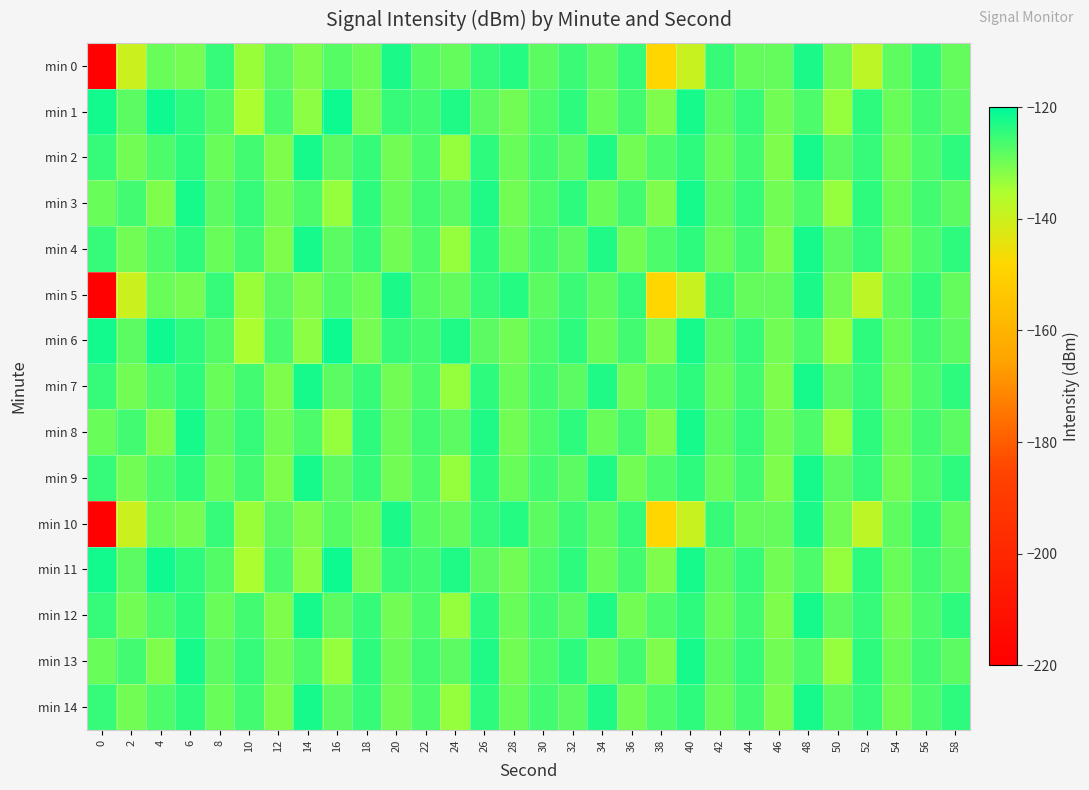

List the series in order of their peak value, lowest first.

min 0, min 5, min 10, min 2, min 3, min 4, min 7, min 8, min 9, min 12, min 13, min 14, min 1, min 6, min 11